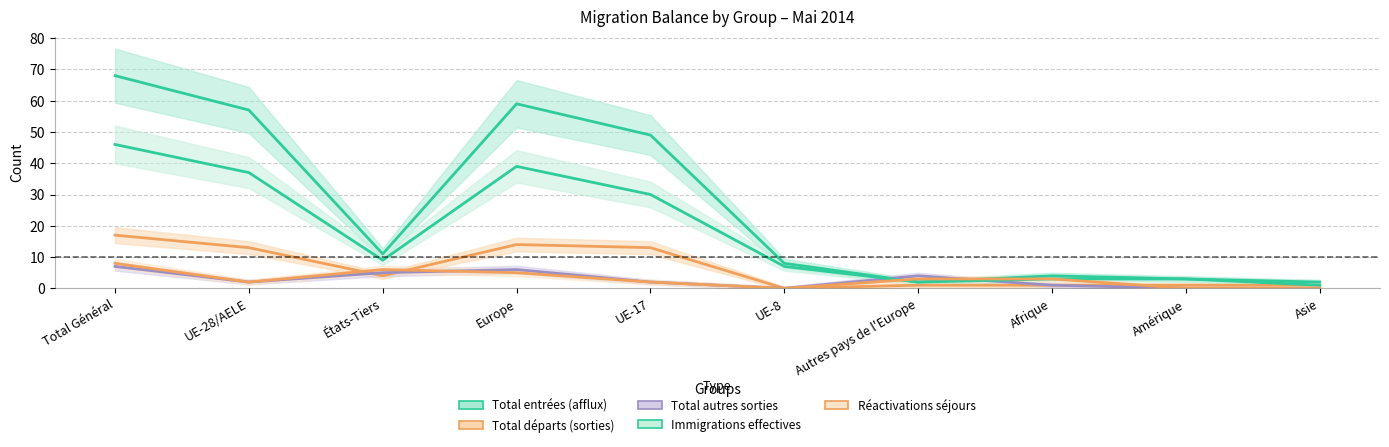

Rank the series by their maximum value, from highest to lowest.

Total entrées (afflux), Immigrations effectives, Total départs (sorties), Réactivations séjours, Total autres sorties